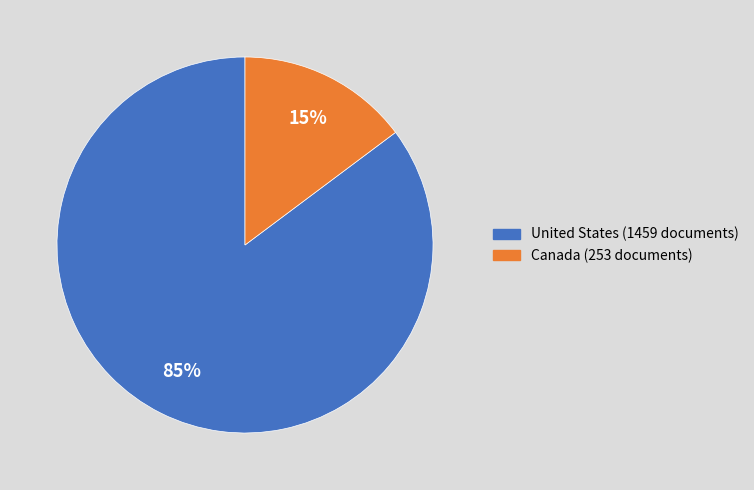

Combined, do Canada (253 documents) and United States (1459 documents) account for over 50%?

Yes